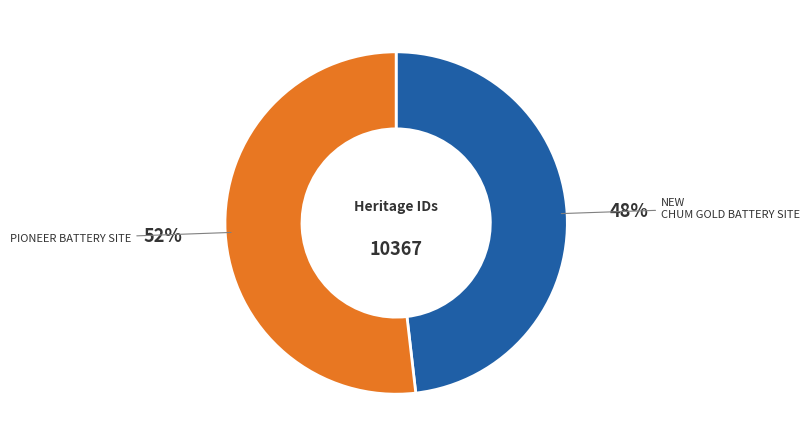

How many segments does this pie chart have?

2